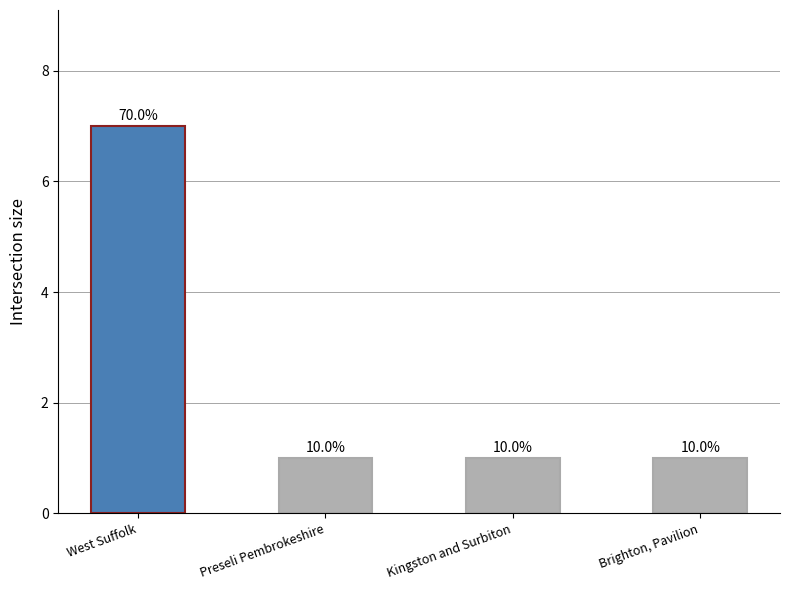

What is the average value?

2